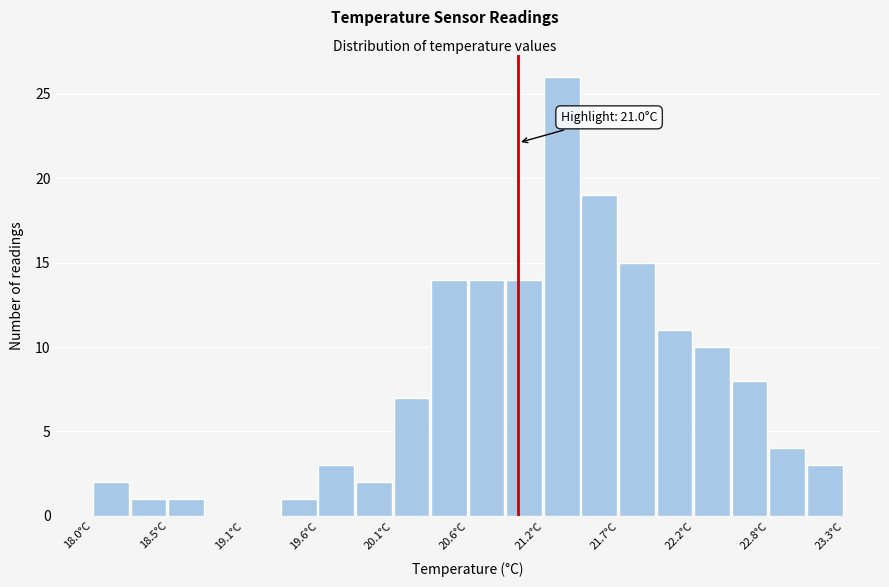

Read against the x-axis, roughly where is the centre of the tallest bar?

21.3